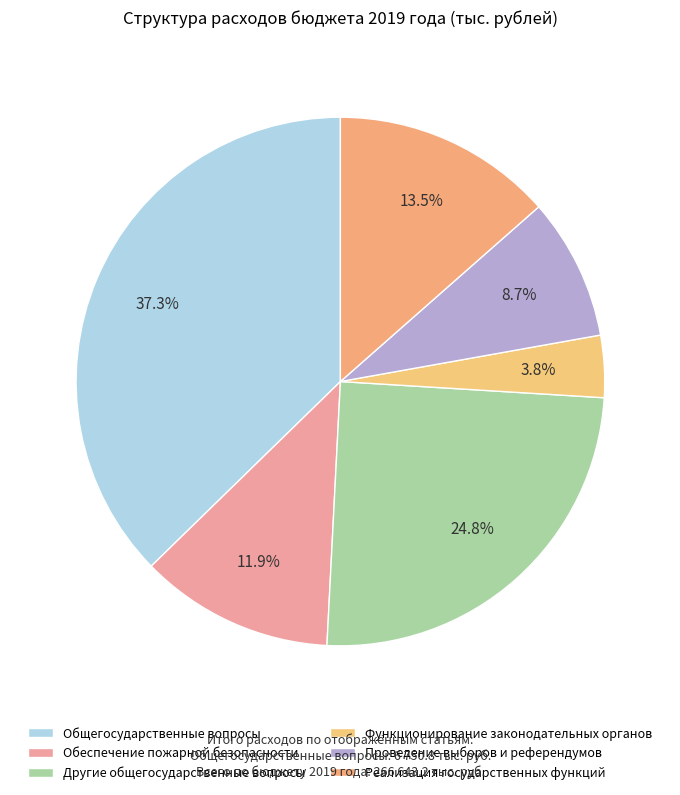

How many segments does this pie chart have?

6